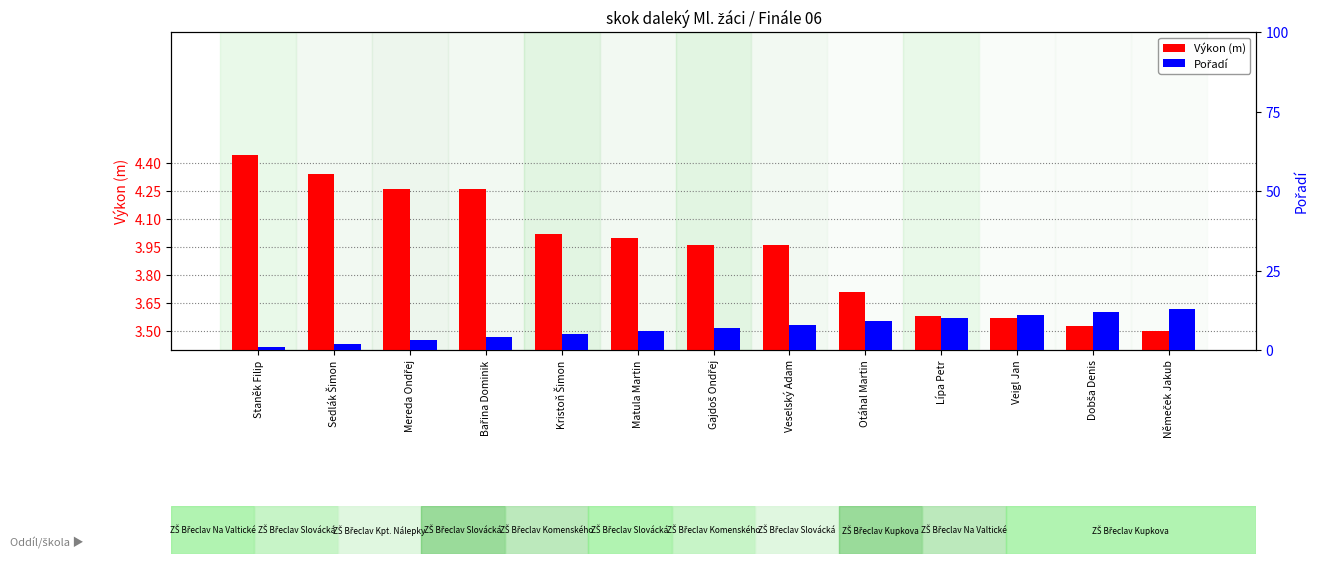

Where is Pořadí nearest to the value 7?

Gajdoš Ondřej